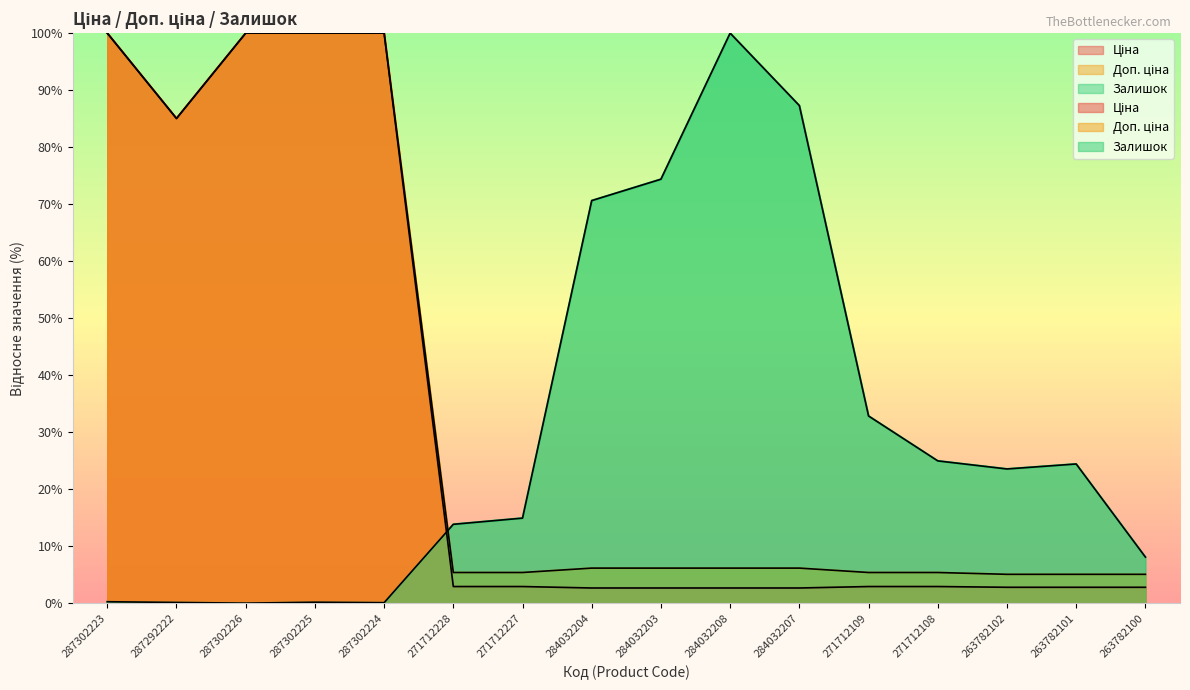

True or false: Ціна has a value of 1.2 at 284032207.

False